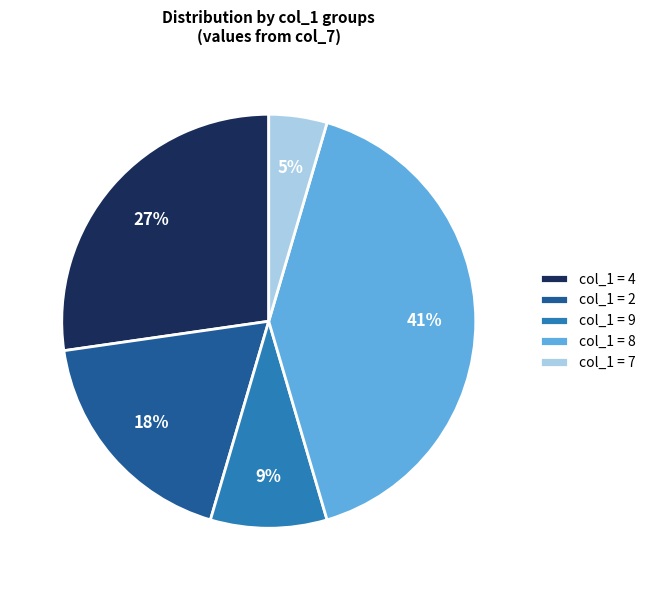

What is the largest slice in the pie chart?

col_1 = 8